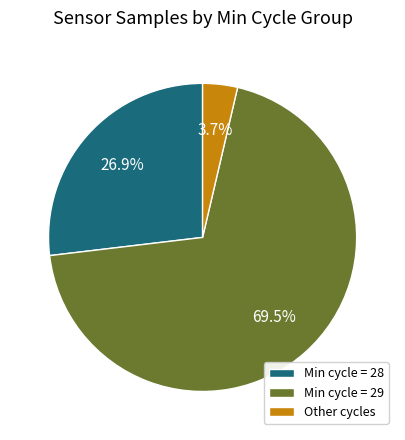

Which has a higher value, Min cycle = 28 or Other cycles?

Min cycle = 28